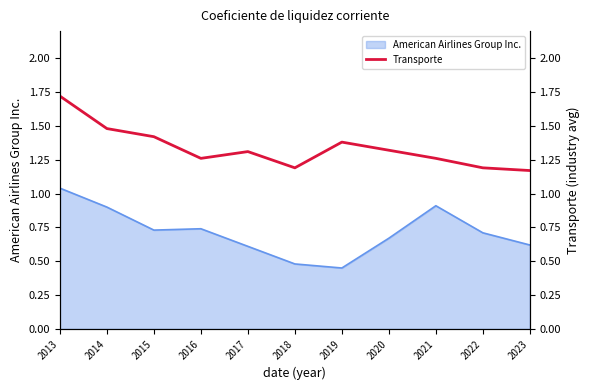

Does the chart have visible grid lines?

No